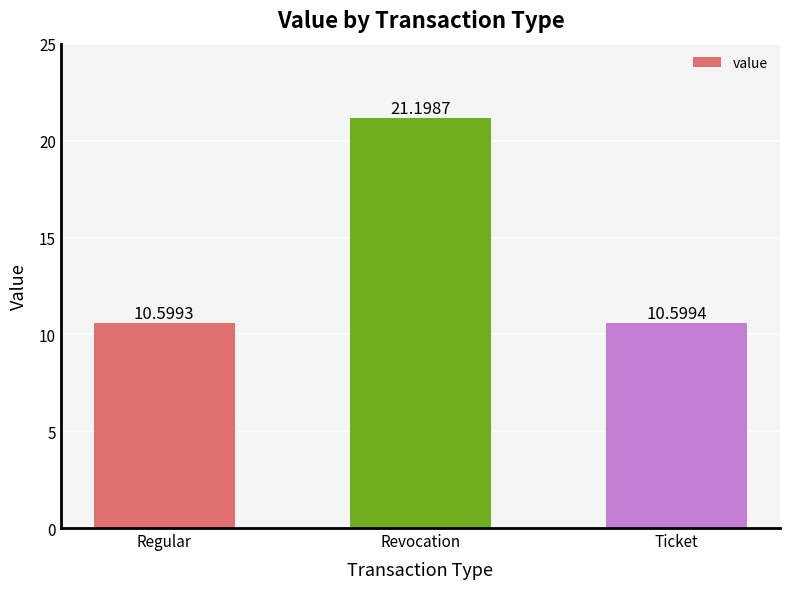

Reading right to left, list all the values displayed in this chart.

Ticket=10.6	Revocation=21.2	Regular=10.6